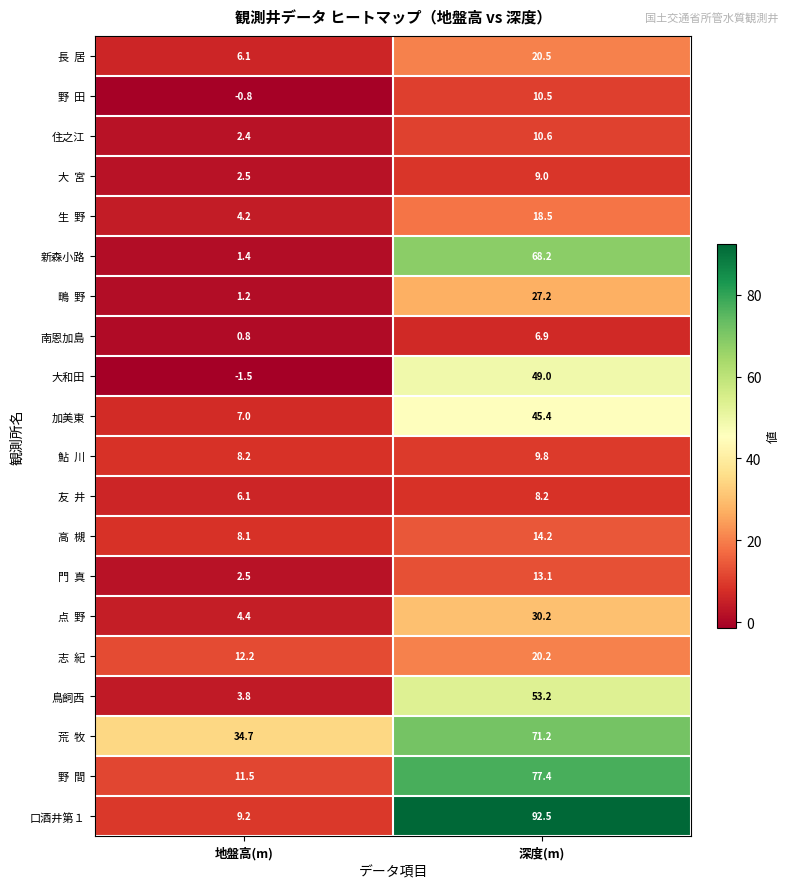

What is the sum of the 鳥飼西 values at 深度(m) and 地盤高(m)?

57.0